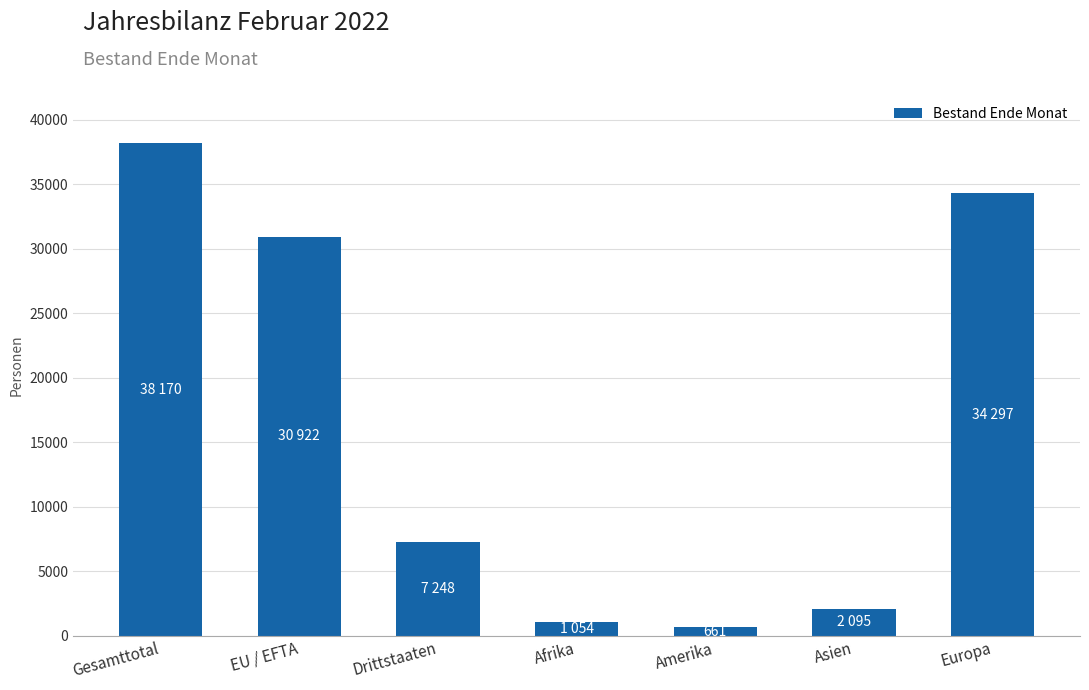

List the labels in order of value, largest first.

Gesamttotal, Europa, EU / EFTA, Drittstaaten, Asien, Afrika, Amerika